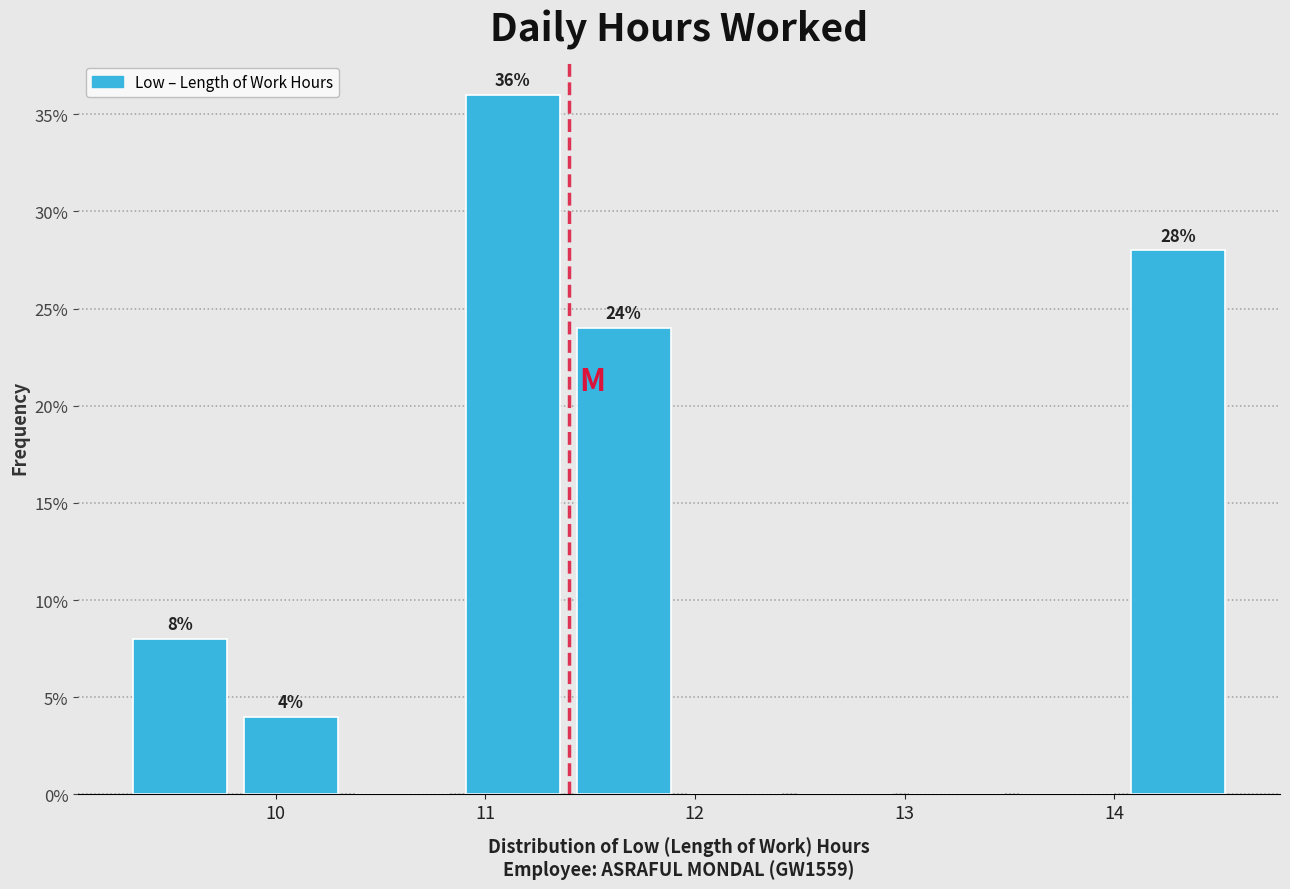

Over which range of the x-axis is the bar tallest?

10.9 to 11.4